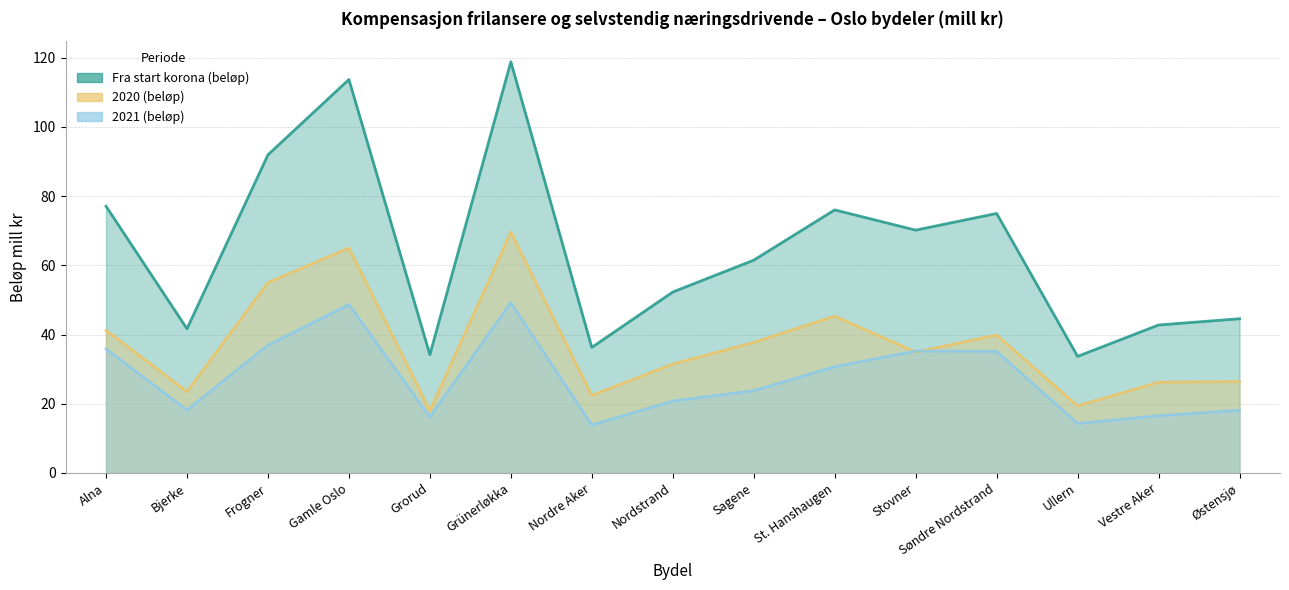

Is the value of 2021 (beløp) at Ullern greater than the value of Fra start korona (beløp) at Grorud?

No